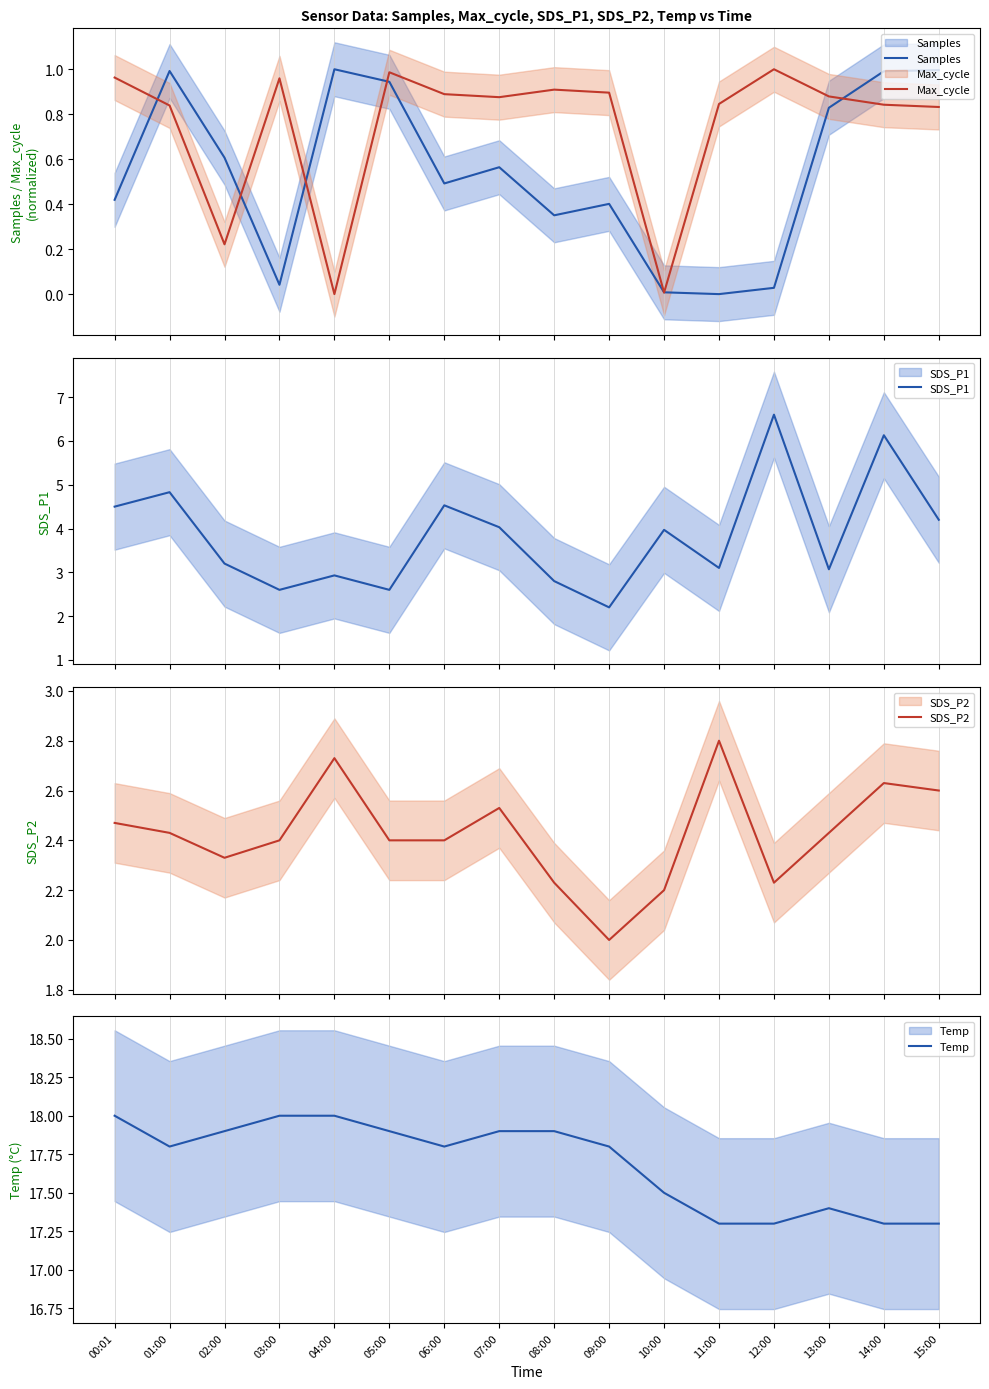

Reading left to right, transcribe all the data shown in this chart.

Samples: 0.4	1.0	0.6	0.0	1.0	0.9	0.5	0.6	0.4	0.4	0.0	0.0	0.0	0.8	1.0	1.0
Max_cycle: 1.0	0.8	0.2	1.0	0.0	1.0	0.9	0.9	0.9	0.9	0.0	0.8	1.0	0.9	0.8	0.8
SDS_P1: 4.5	4.8	3.2	2.6	2.9	2.6	4.5	4.0	2.8	2.2	4.0	3.1	6.6	3.1	6.1	4.2
SDS_P2: 2.5	2.4	2.3	2.4	2.7	2.4	2.4	2.5	2.2	2.0	2.2	2.8	2.2	2.4	2.6	2.6
Temp: 18.0	17.8	17.9	18.0	18.0	17.9	17.8	17.9	17.9	17.8	17.5	17.3	17.3	17.4	17.3	17.3